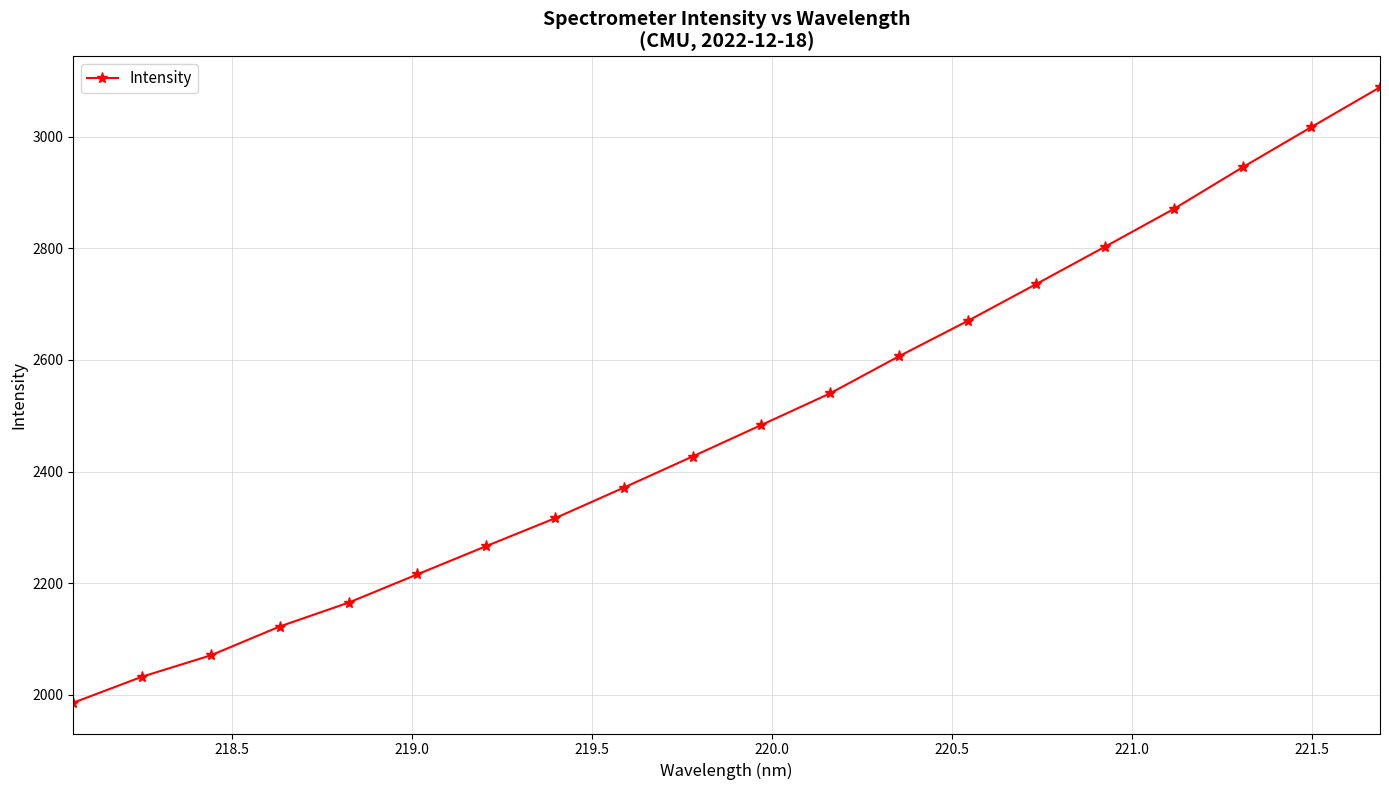

What is the minimum value shown in the chart?

1985.8